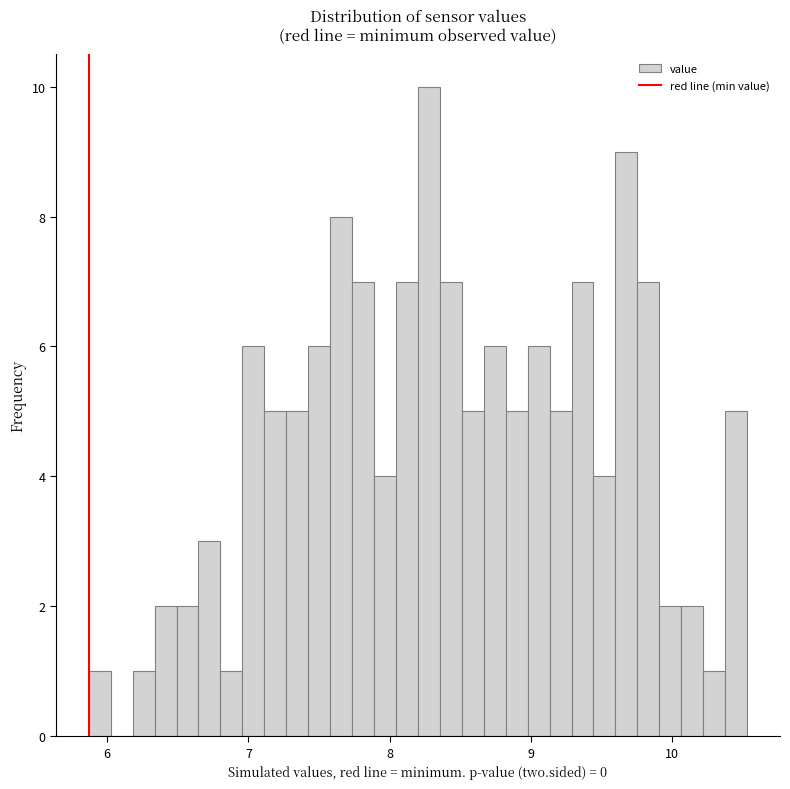

Read against the x-axis, roughly where is the centre of the tallest bar?

8.3